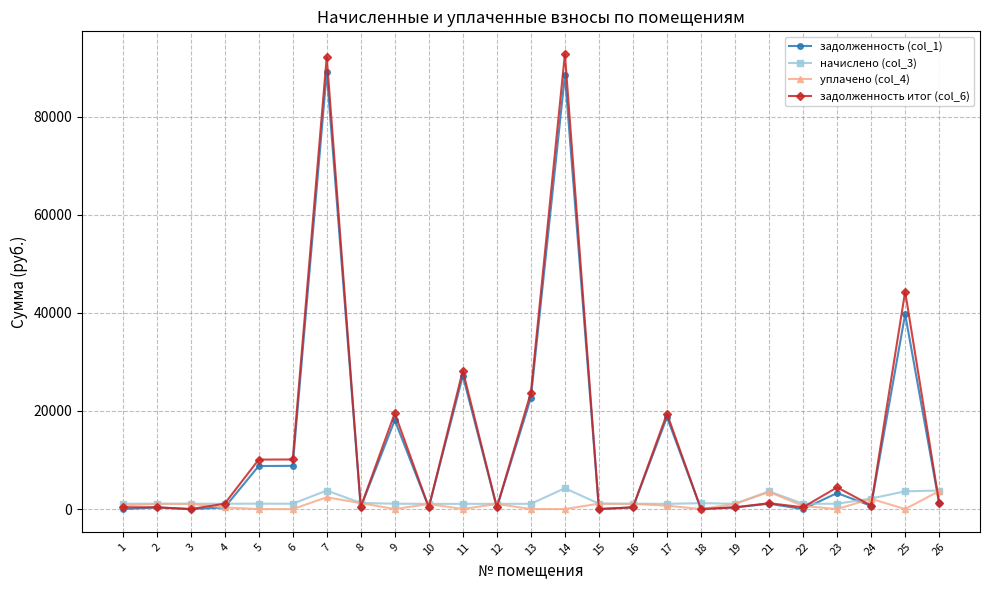

The value of задолженность (col_1) at 5 is 12229.1. True or false?

False